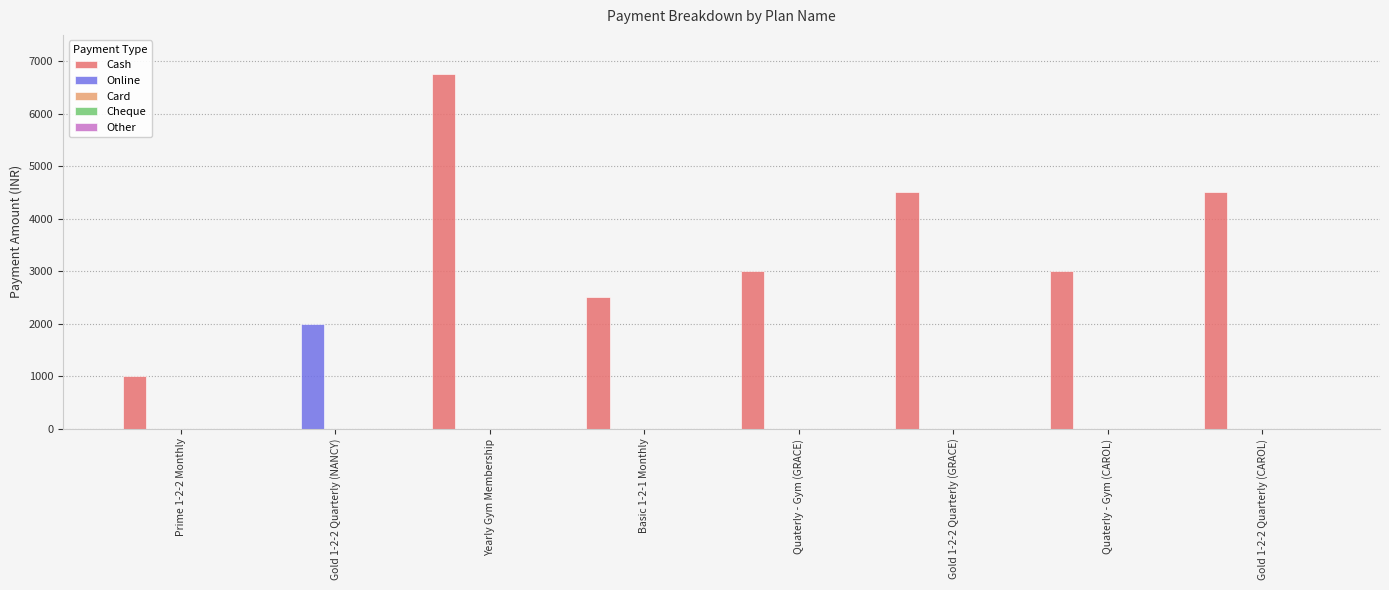

What is the greatest value displayed?

6750